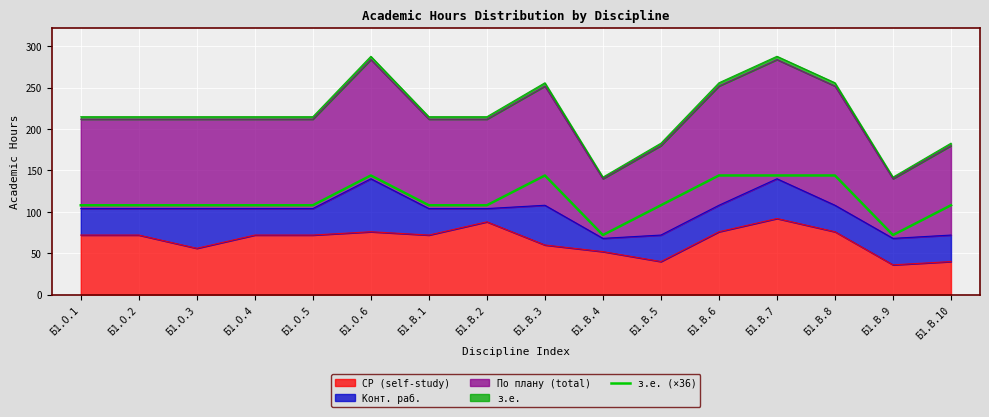

Does the chart display data point markers on the line(s)?

No